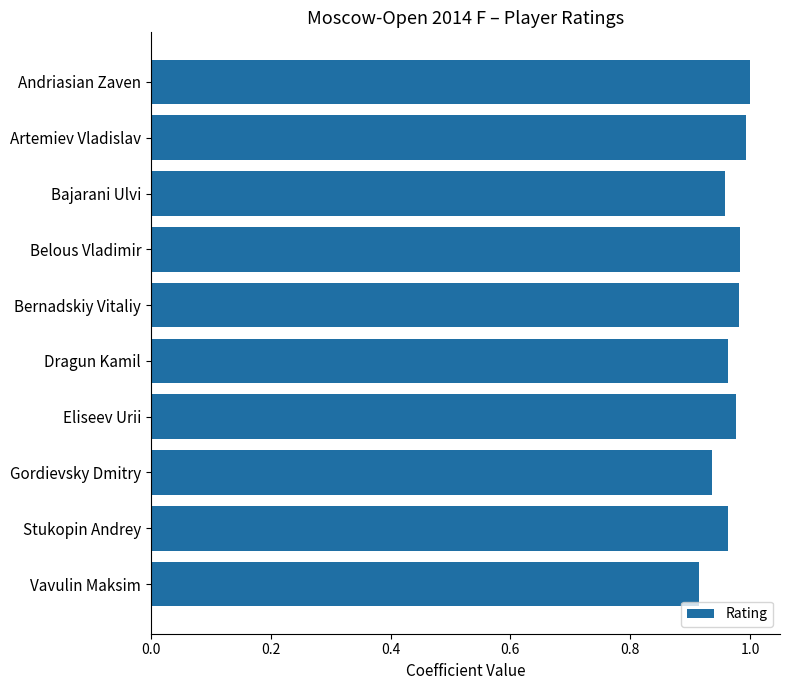

What is the label of the 5th bar from the bottom?

Dragun Kamil